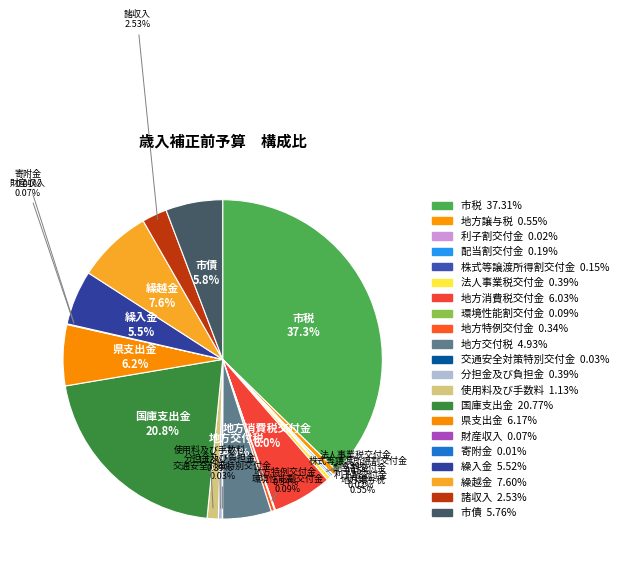

Rank the categories by value from highest to lowest.

市税, 国庫支出金, 繰越金, 県支出金, 地方消費税交付金, 市債, 繰入金, 地方交付税, 諸収入, 使用料及び手数料, 地方譲与税, 分担金及び負担金, 法人事業税交付金, 地方特例交付金, 配当割交付金, 株式等譲渡所得割交付金, 環境性能割交付金, 財産収入, 交通安全対策特別交付金, 利子割交付金, 寄附金